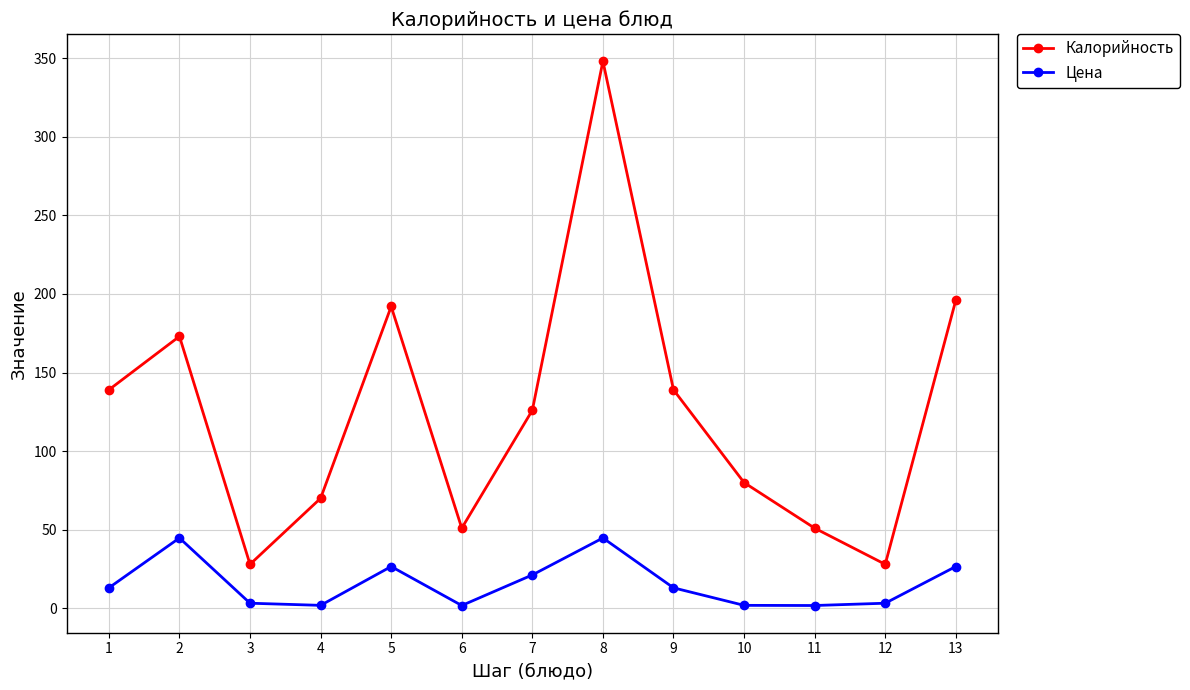

What is the value of the Калорийность point at the 12th from the left?

28.0